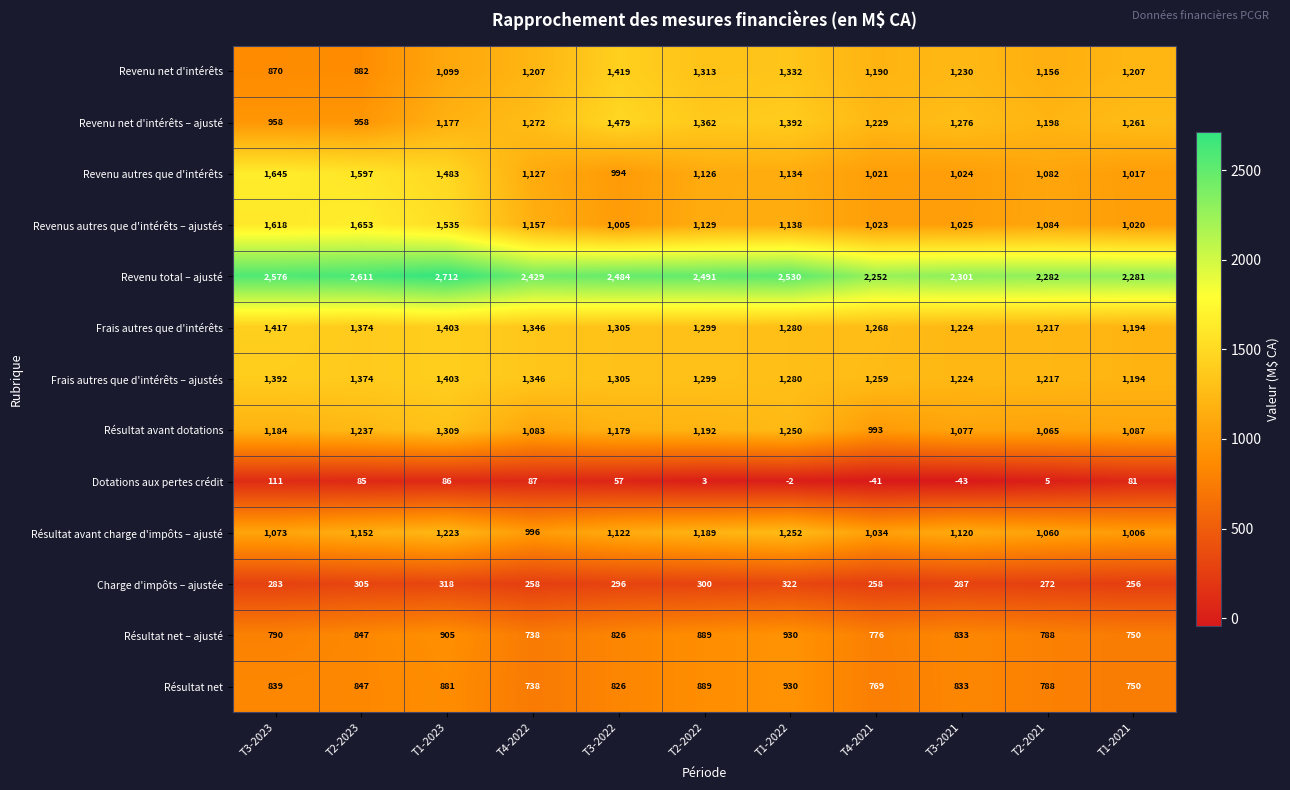

What is the spread (max minus min) of values at T4-2022?

2342